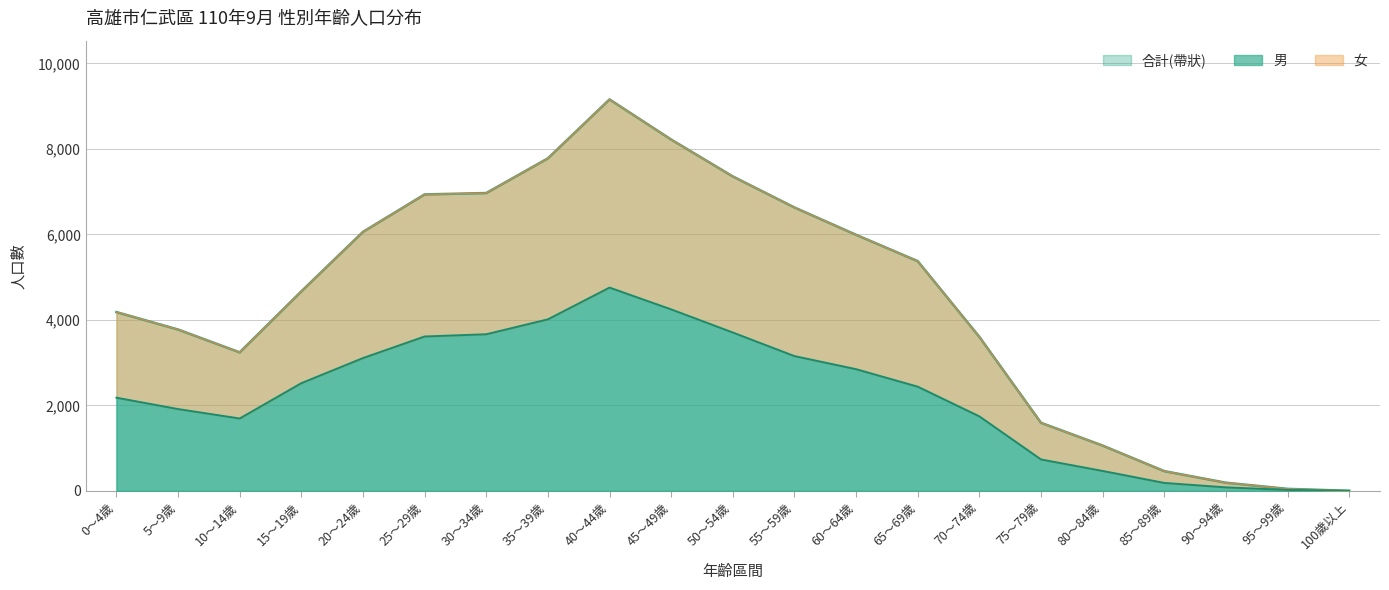

Is it true that 男 equals 1089 at 75～79歲?

False